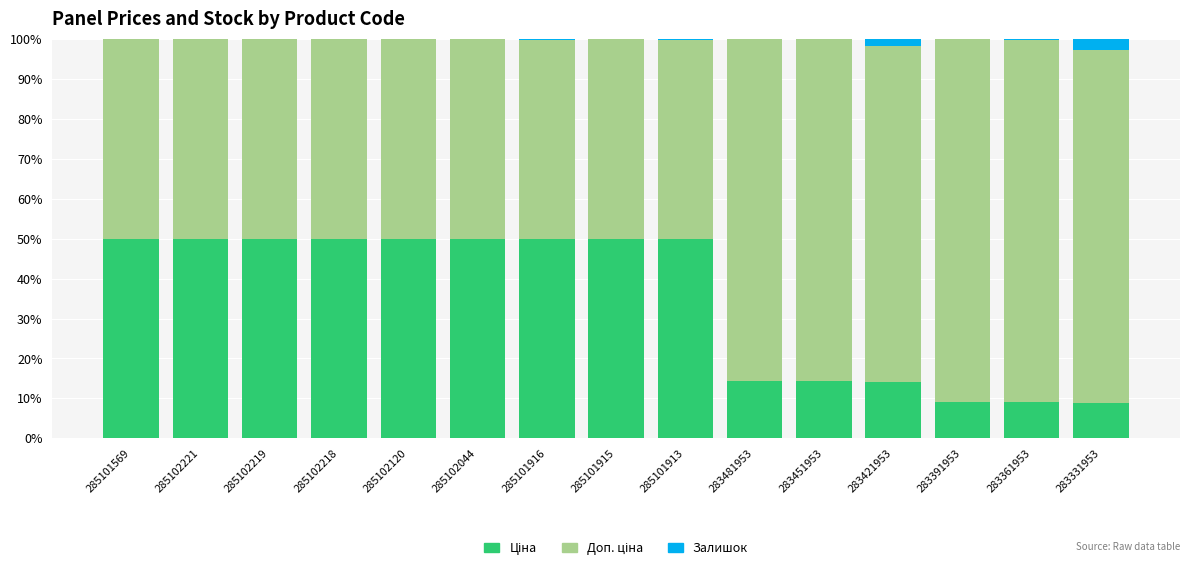

What is the average value of the Доп. ціна series?

65.0